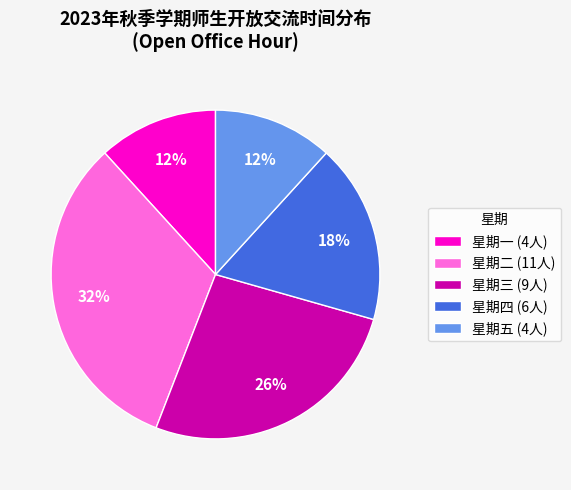

Which has a higher value, 星期二 (11人) or 星期四 (6人)?

星期二 (11人)